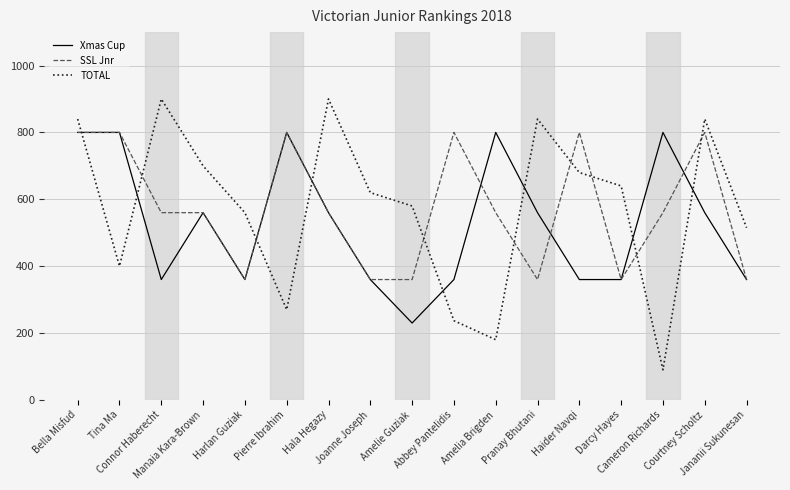

True or false: TOTAL has a value of 680 at Haider Navqi.

True